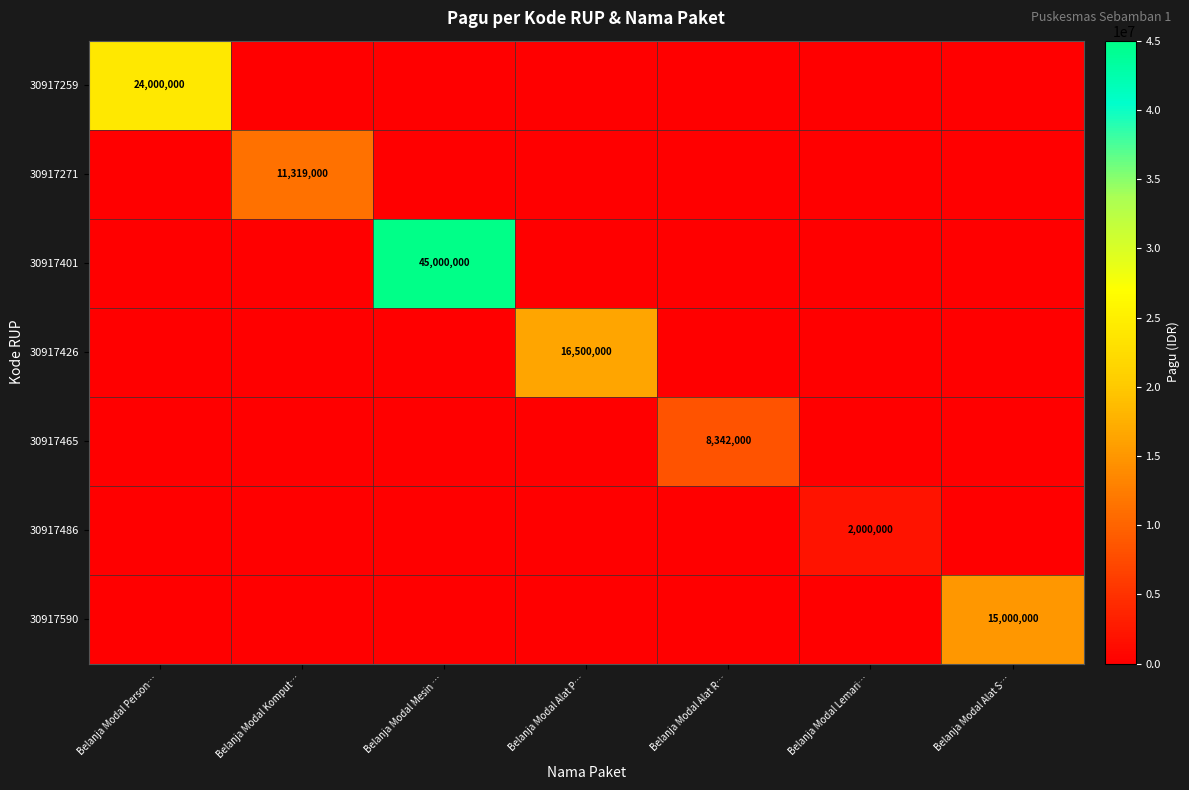

The value of 30917259 at Belanja Modal Person… is 24000000. True or false?

True